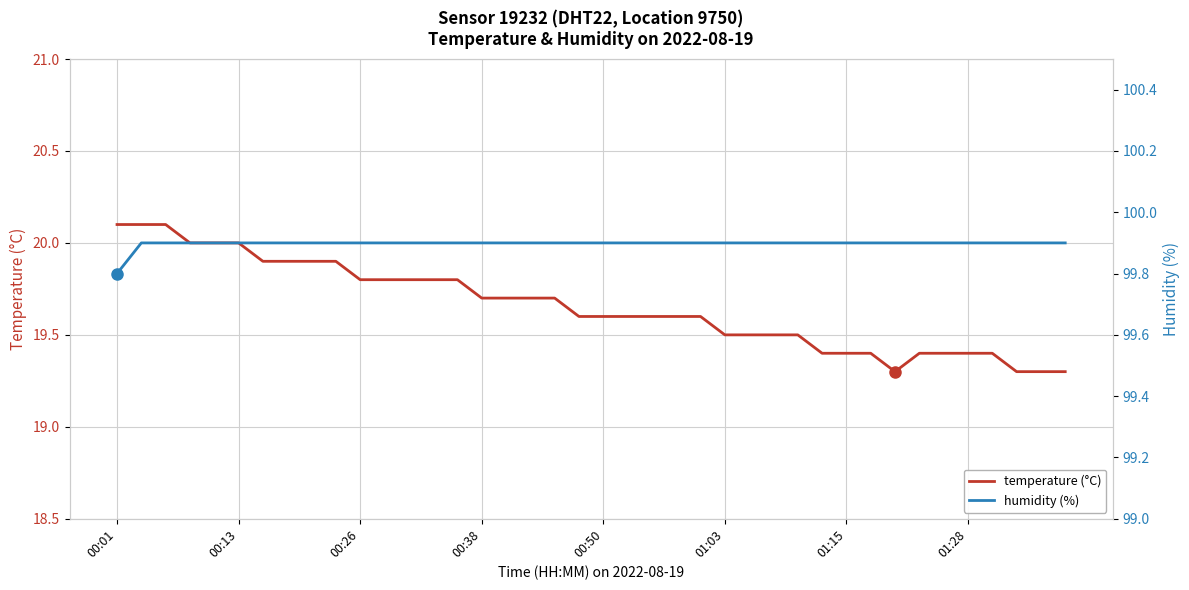

How many lines are shown in the chart?

2